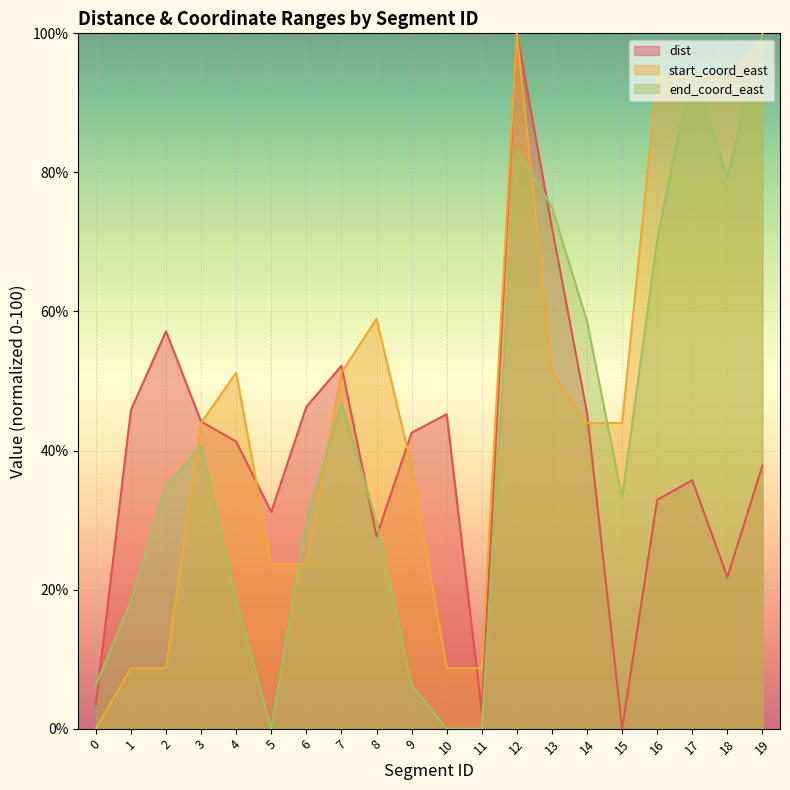

How many series are shown in this chart?

3